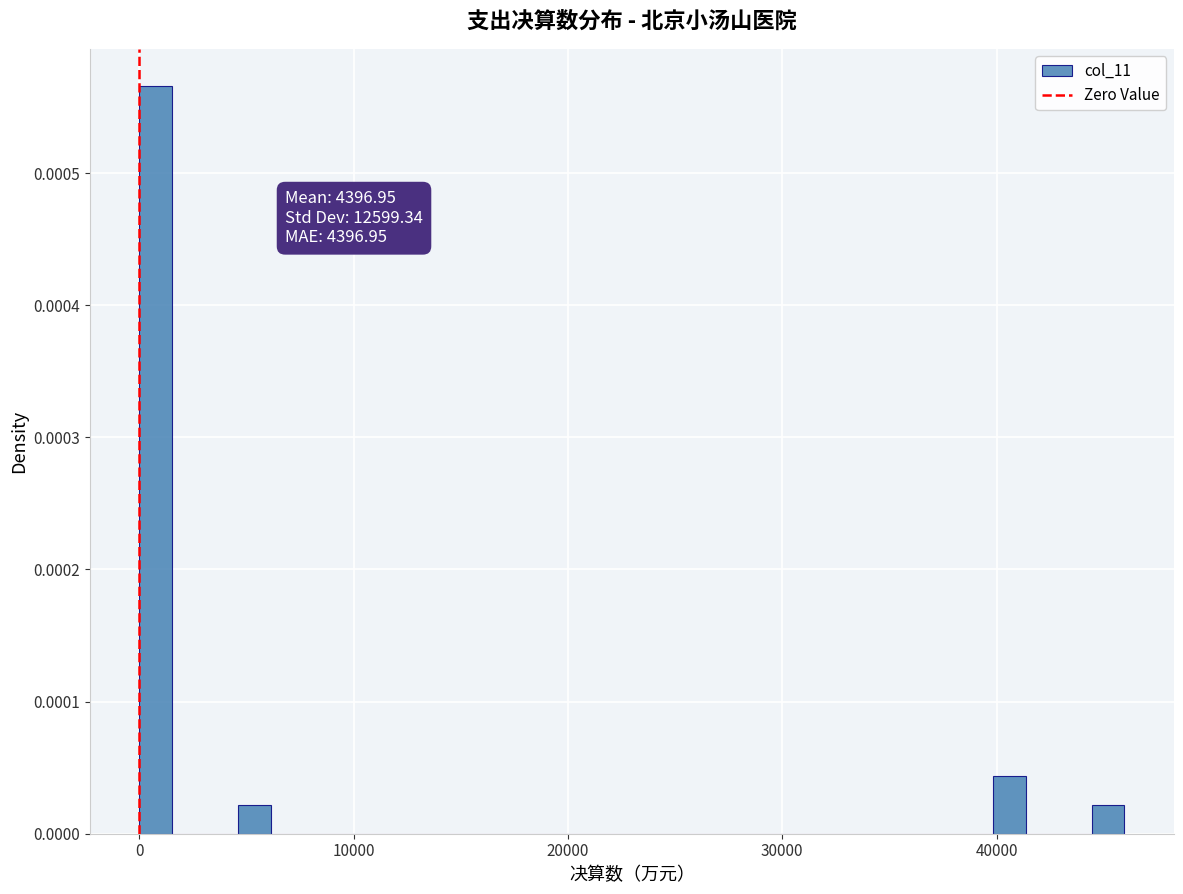

Read against the x-axis, roughly where is the centre of the tallest bar?

1000